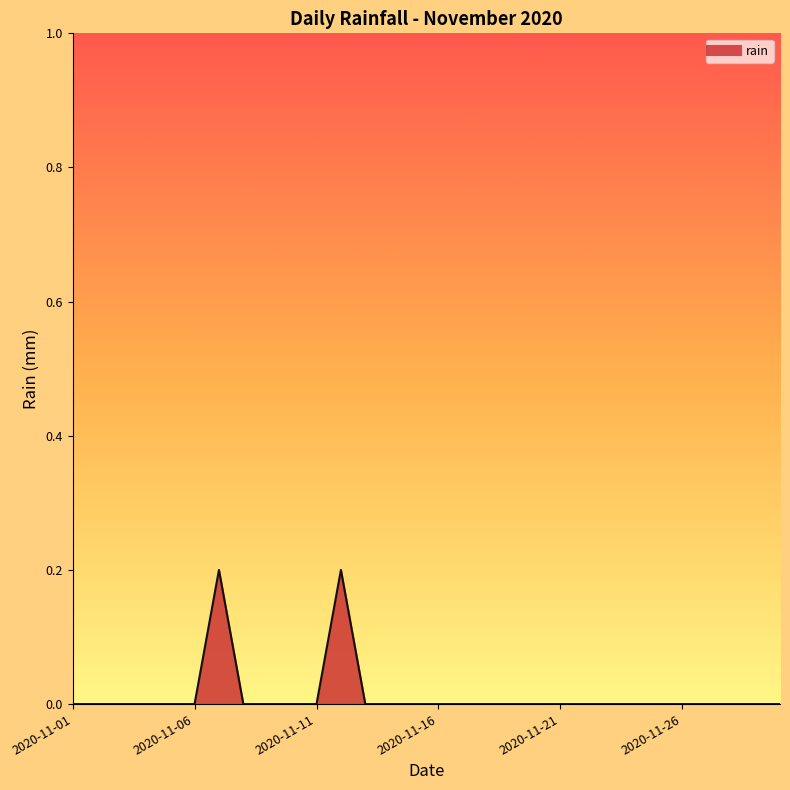

What is the difference between the maximum and minimum values?

0.2